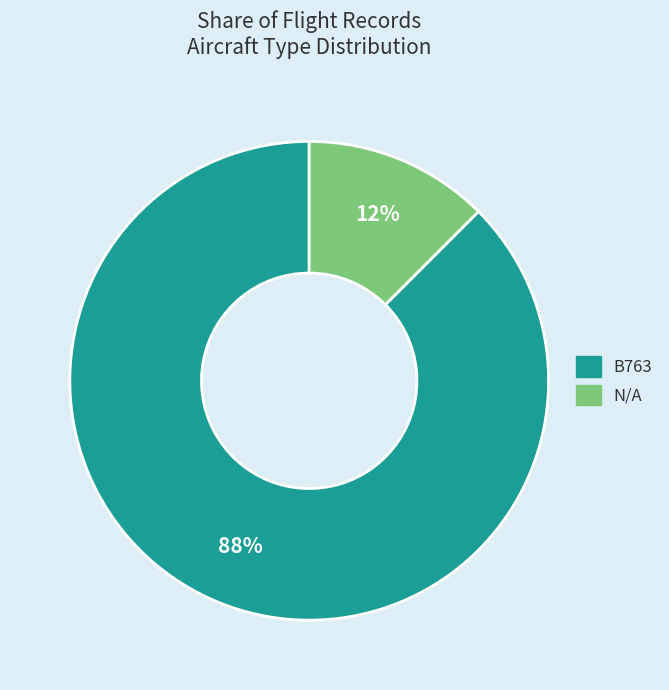

What is the largest slice in the pie chart?

B763